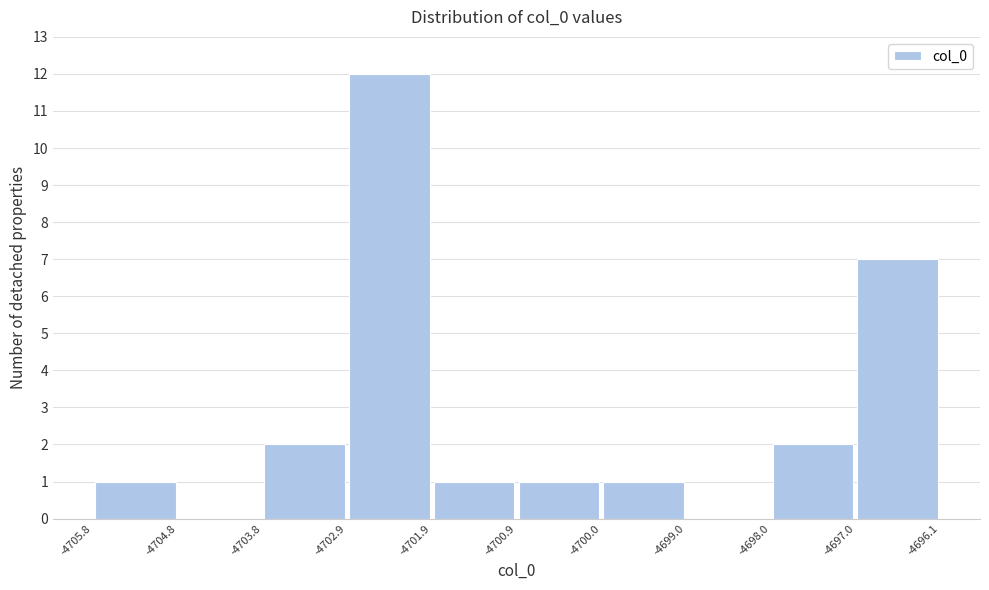

What is the height of the bar covering -4705.8 to -4704.8 on the x-axis? The values are not printed on the chart, so give them approximately, as read against the axis.

1